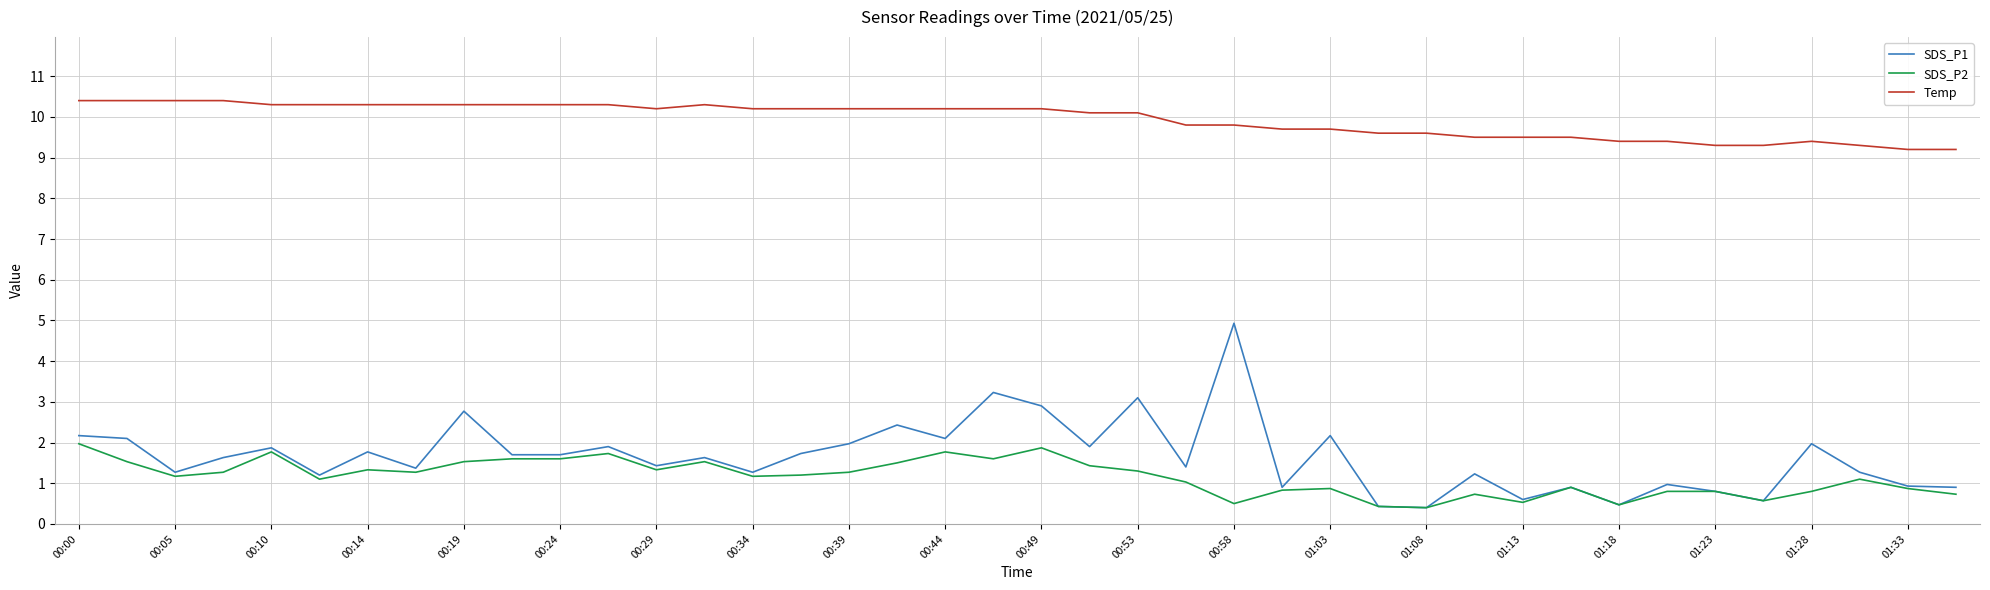

List the series in order of their peak value, highest first.

Temp, SDS_P1, SDS_P2